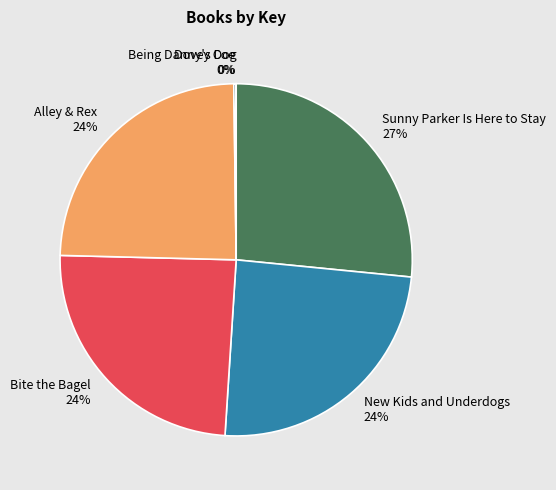

Is it true that Sunny Parker Is Here to Stay is 27% of the pie?

True